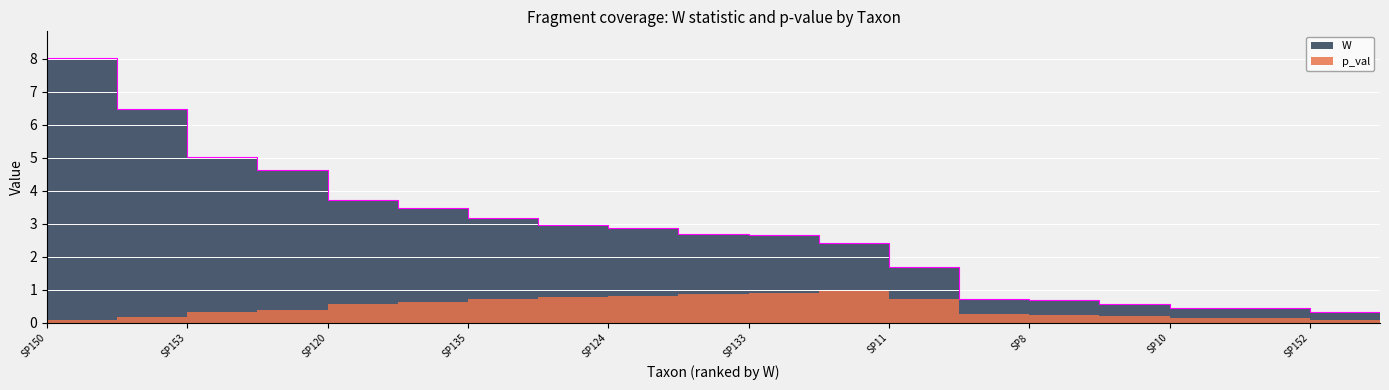

What is the average value of the p_val series?

0.5